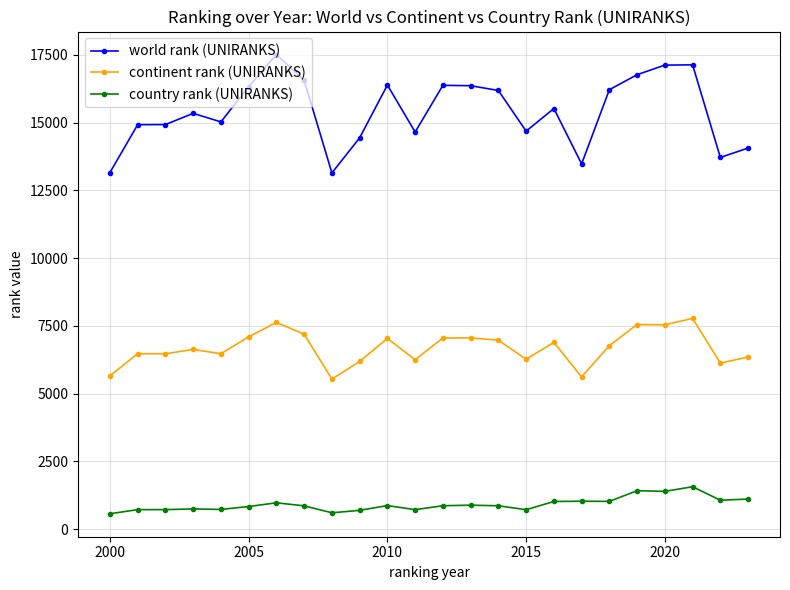

True or false: world rank (UNIRANKS) has more than 0 interior local peaks.

True